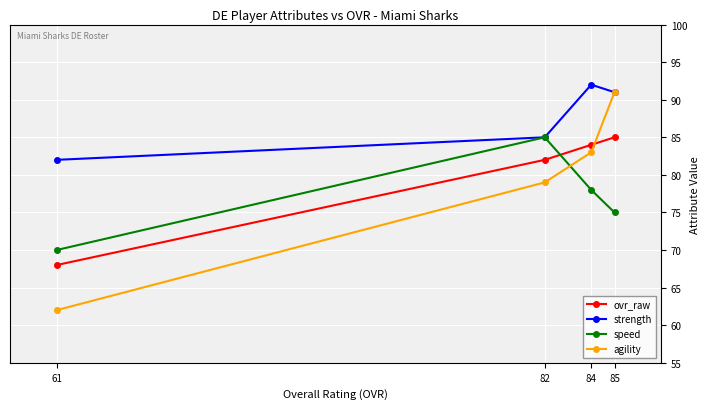

At which label does agility reach its peak?

85